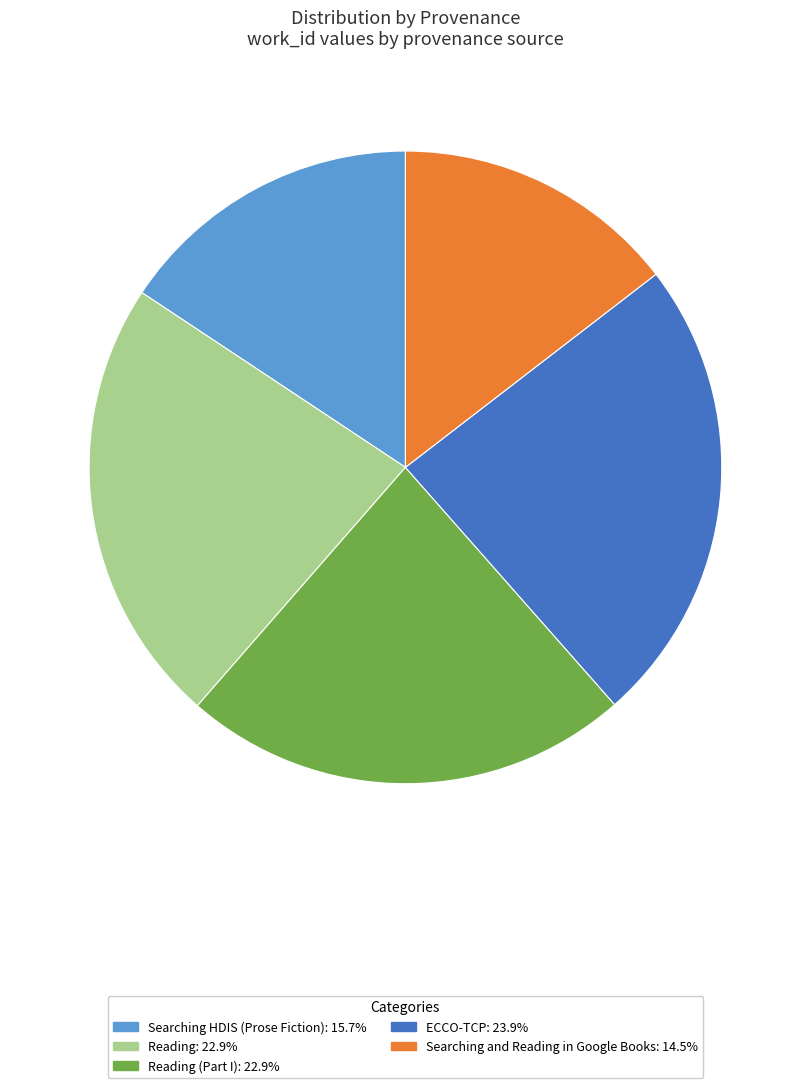

Does ECCO-TCP: 23.9% account for over 50% of the chart?

No